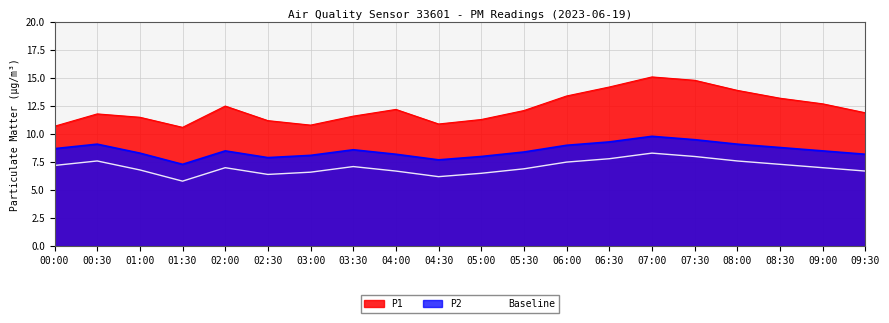

What is the difference between the maximum and minimum values in the Baseline series?

2.5